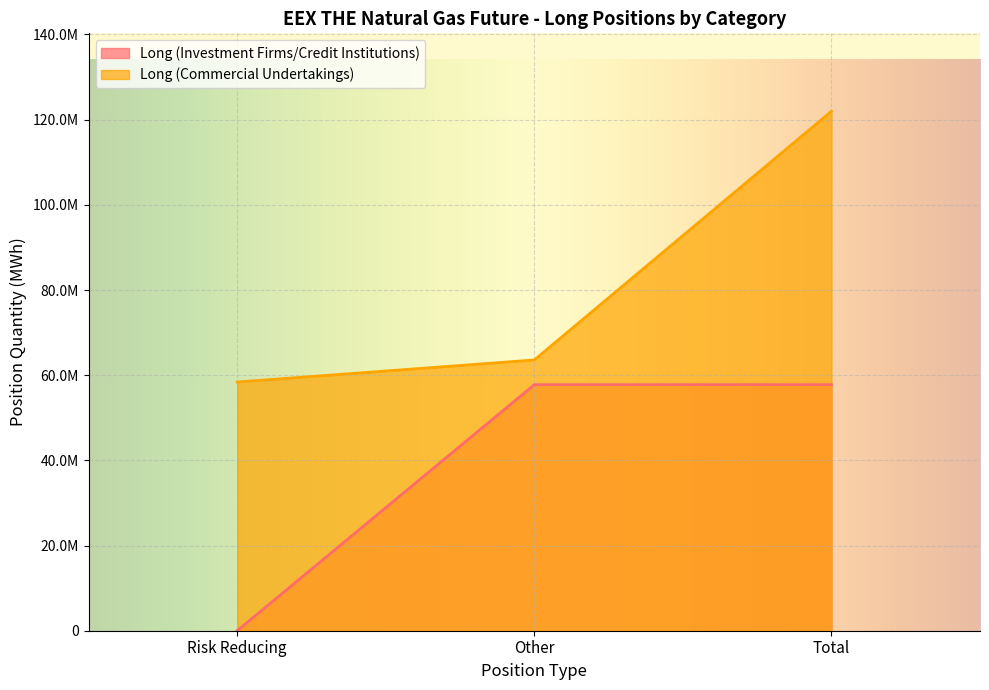

What position from the left is Risk Reducing?

1